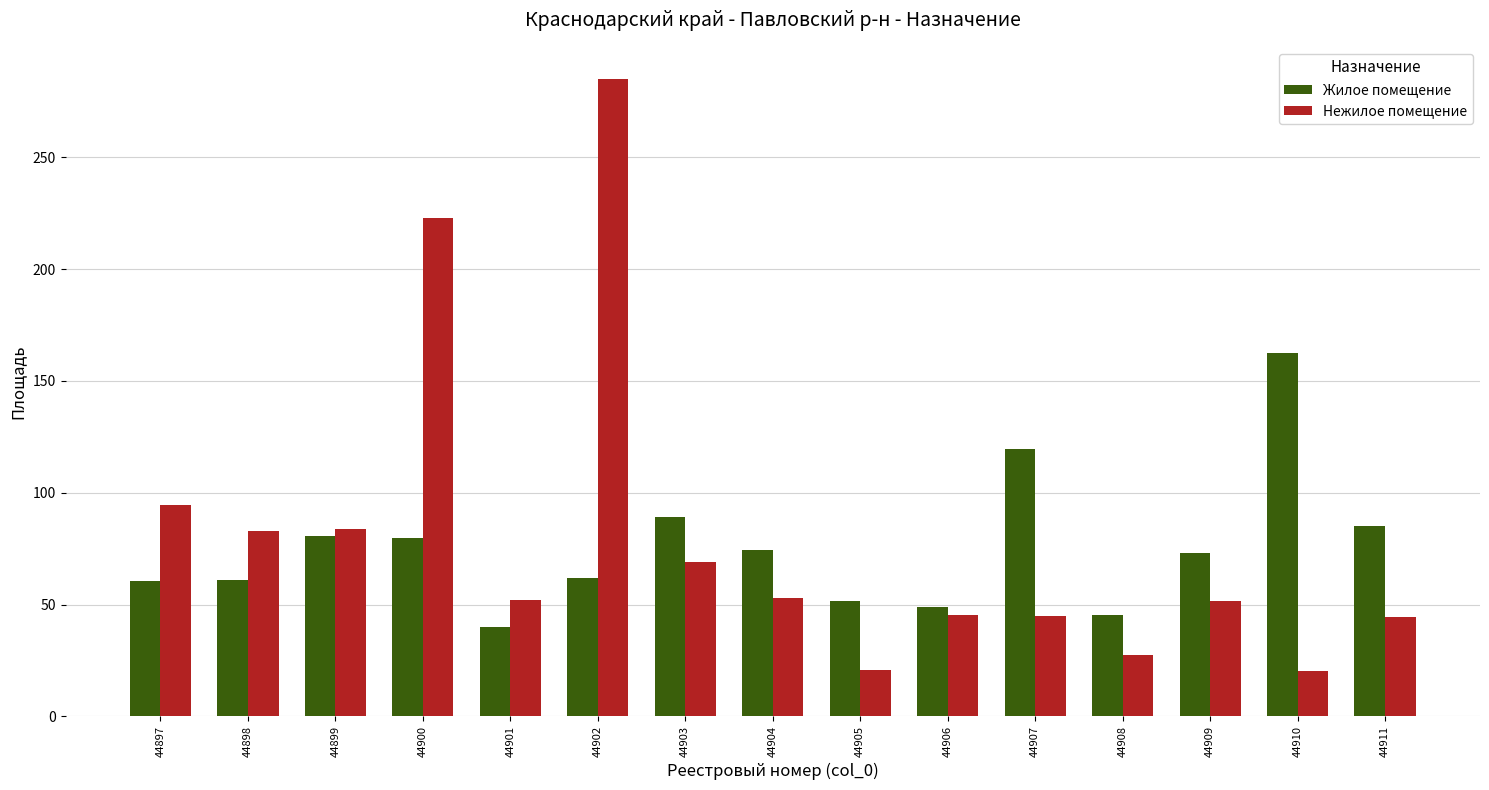

Read the Жилое помещение value at 44907.

119.5